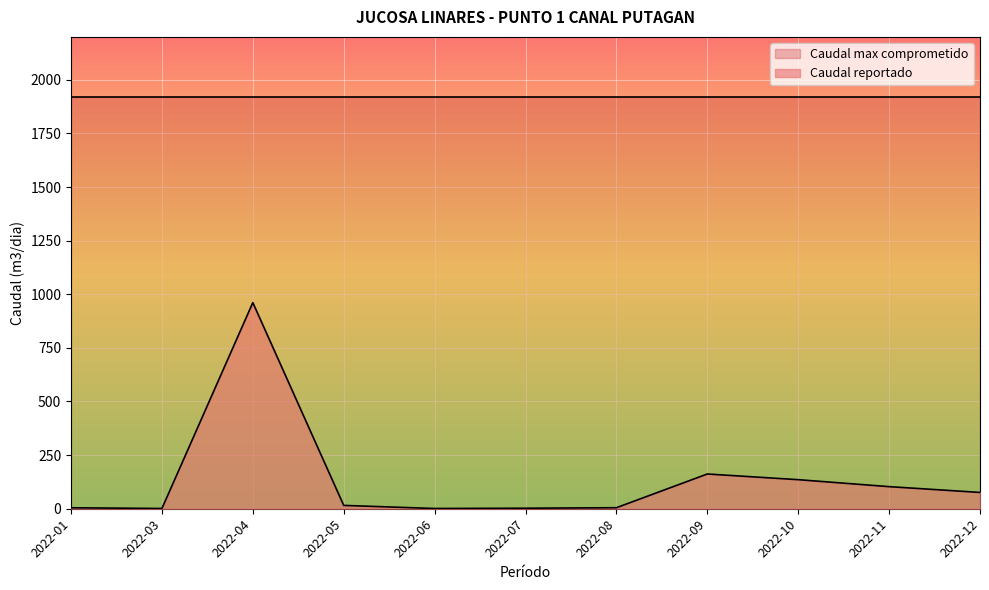

Which category has the highest value across all series?

2022-04